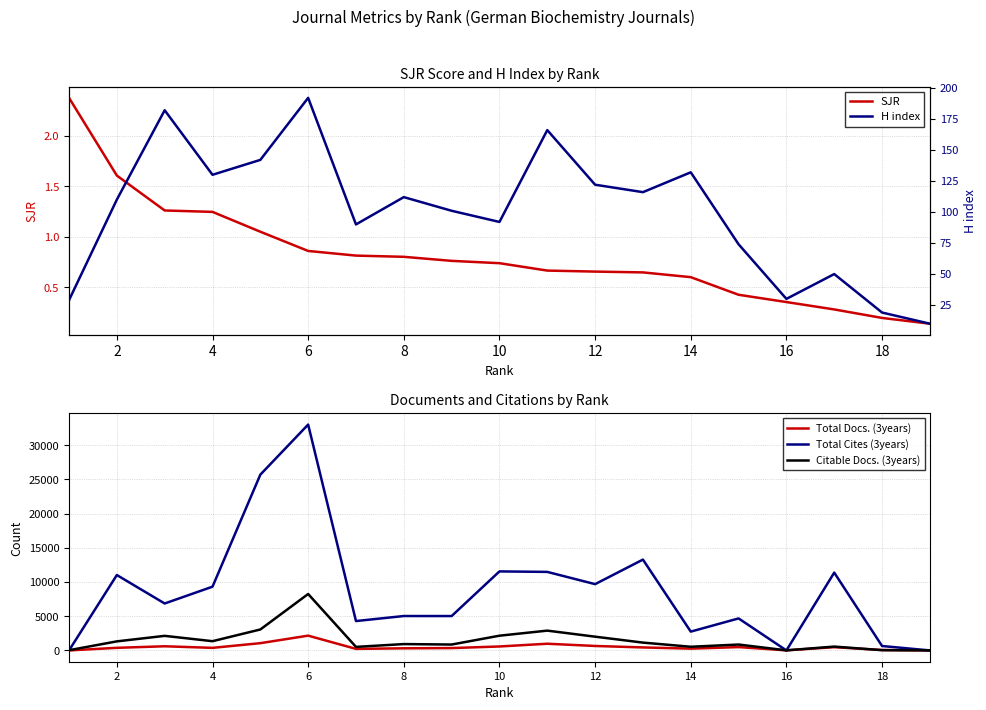

Rank the series at 14 from lowest to highest value.

SJR, H index, Total Docs. (3years), Citable Docs. (3years), Total Cites (3years)